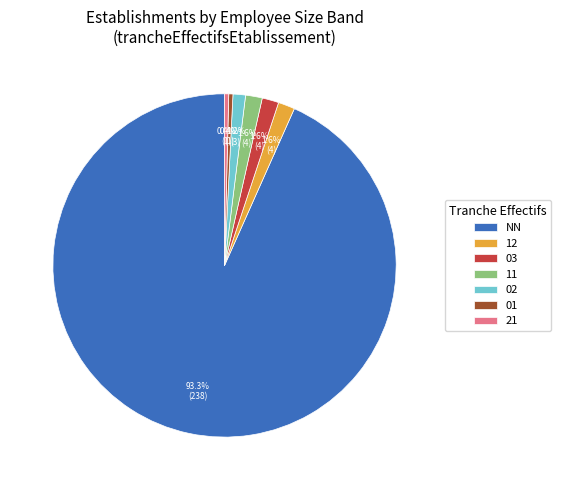

To the nearest percent, what portion does 03 represent?

2%